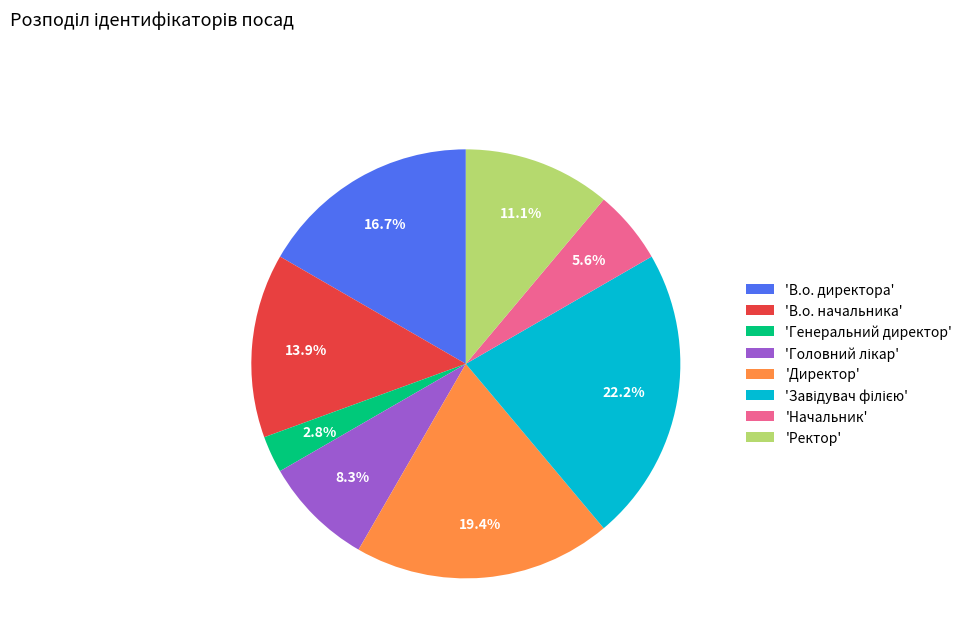

What is the smallest slice in the pie chart?

'Генеральний директор'